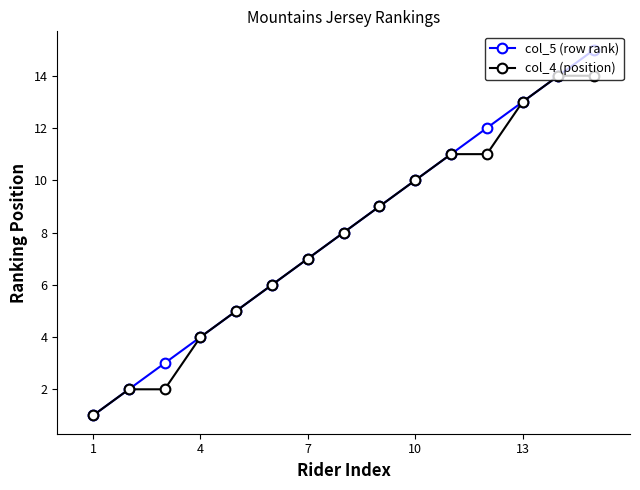

What is the average value of the col_4 (position) series?

8